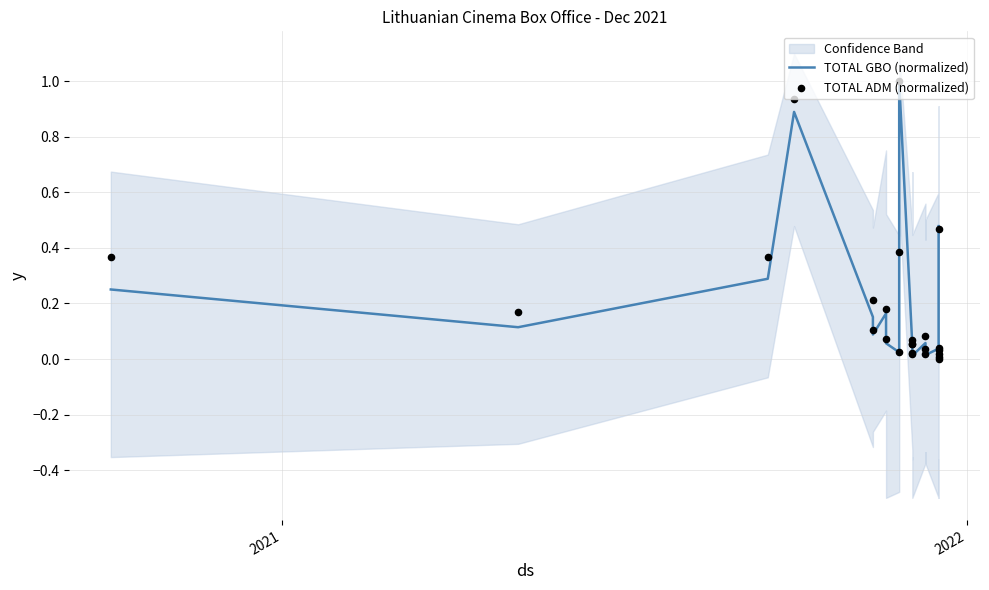

Which series reaches the minimum Y coordinate?

TOTAL GBO (normalized)